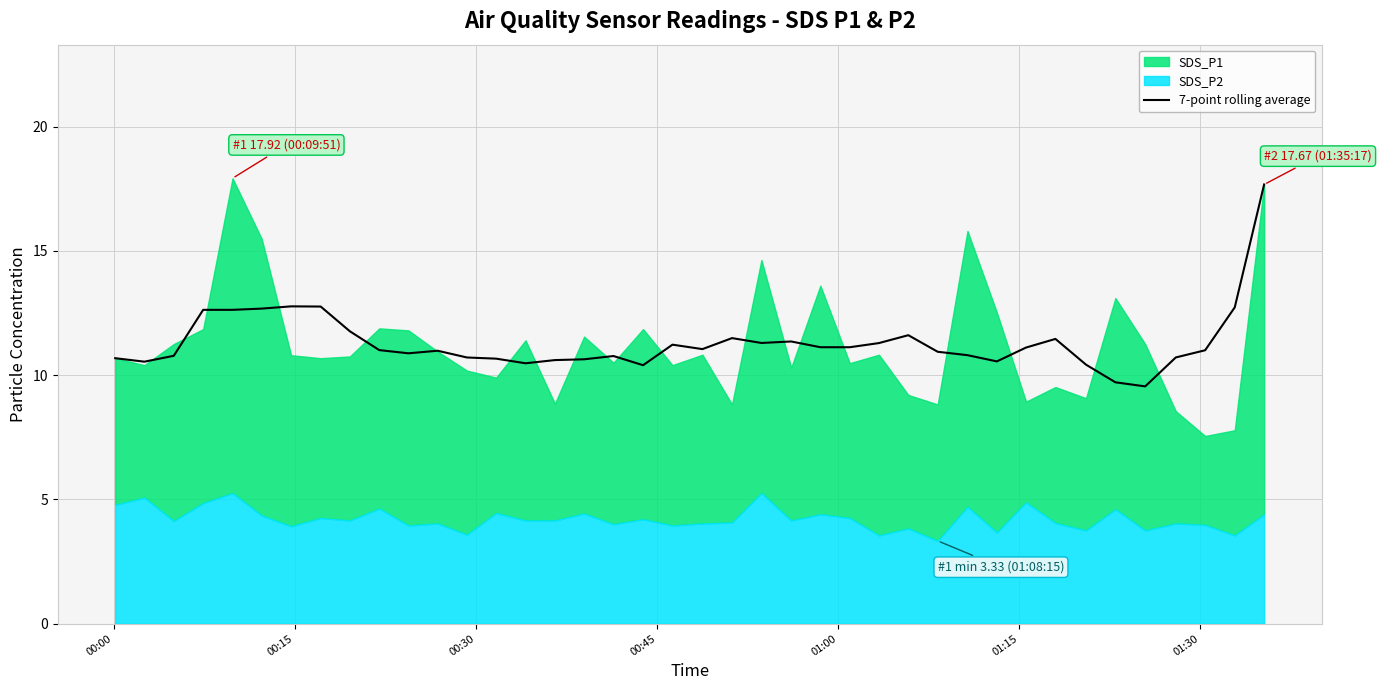

What is the sum of all values?

452.5